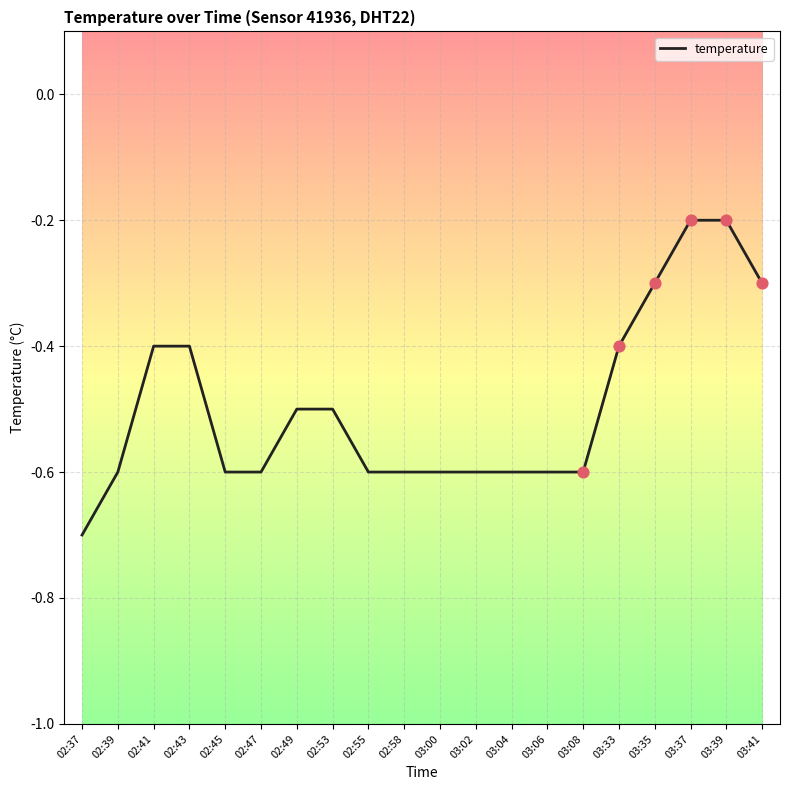

Which has a higher value, 02:43 or 03:08?

02:43